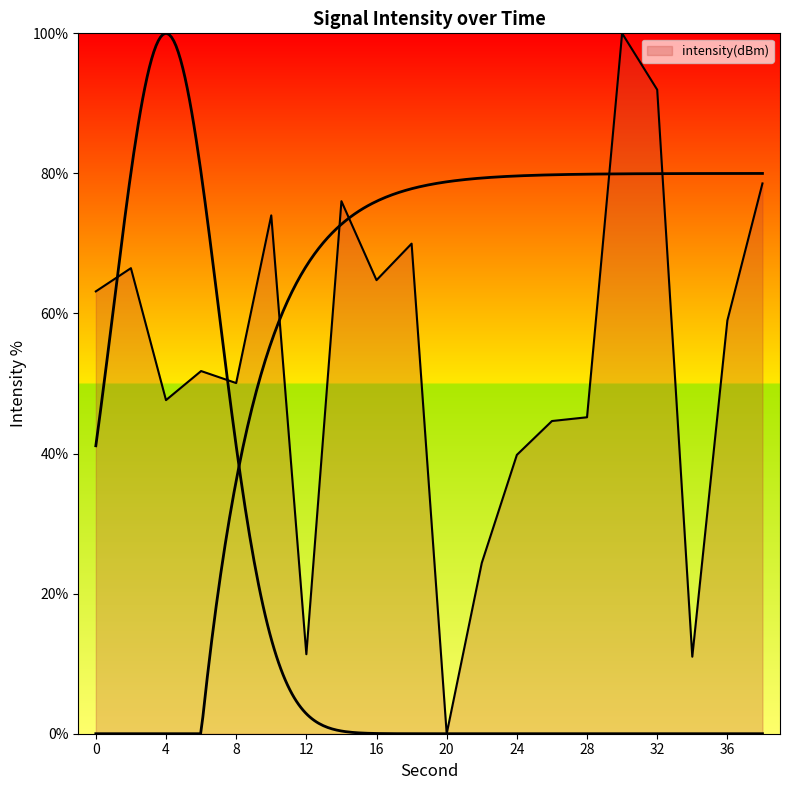

What is the value of the 19th point from the left?

59.0